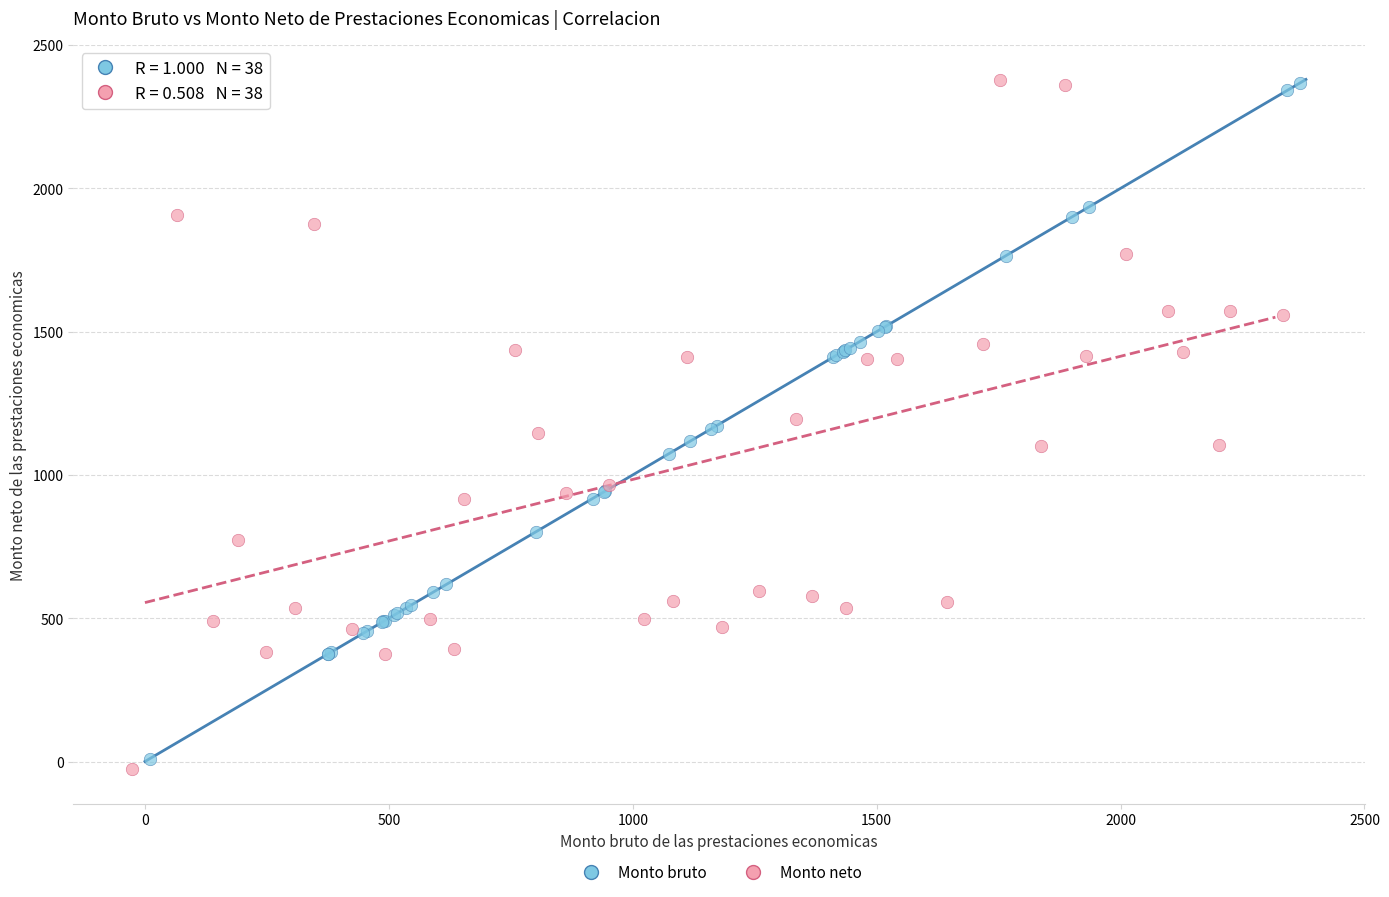

What are all the series names shown in the legend?

Monto bruto, Monto neto